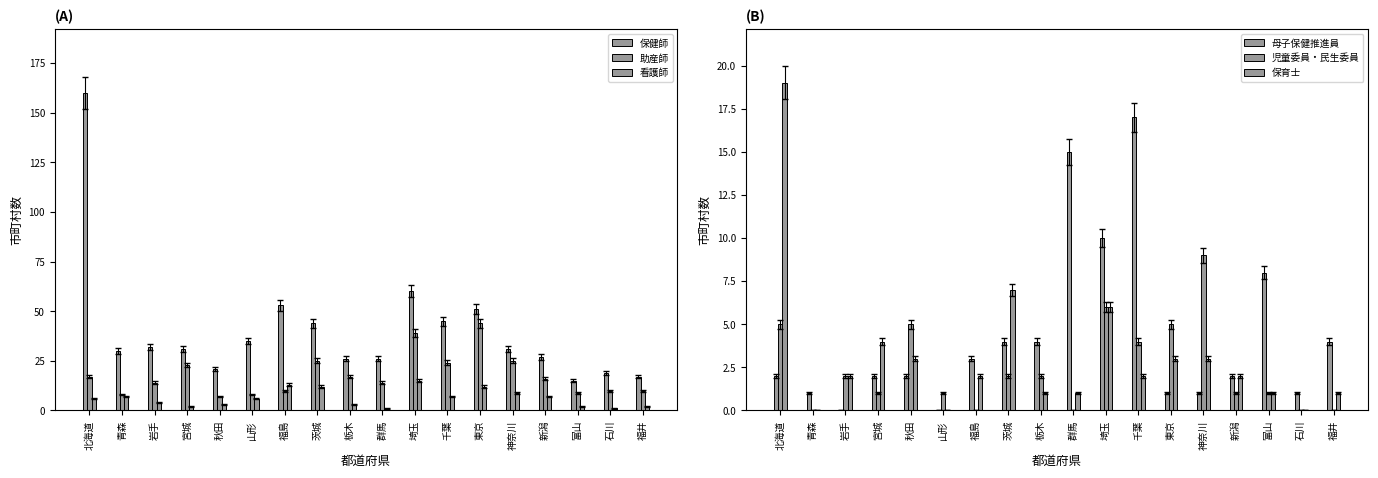

List the labels in order of 助産師 value, smallest first.

秋田, 青森, 山形, 富山, 福島, 石川, 福井, 岩手, 群馬, 新潟, 北海道, 栃木, 宮城, 千葉, 茨城, 神奈川, 埼玉, 東京